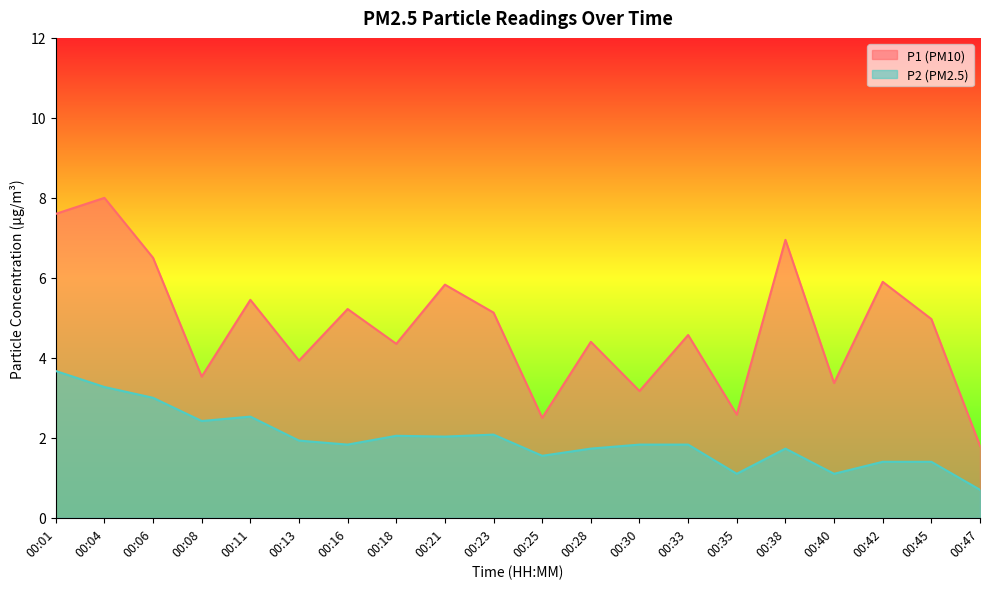

Where is the first local minimum for P1?

00:08